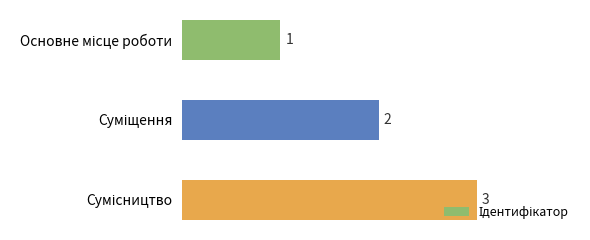

What is the greatest value displayed?

3